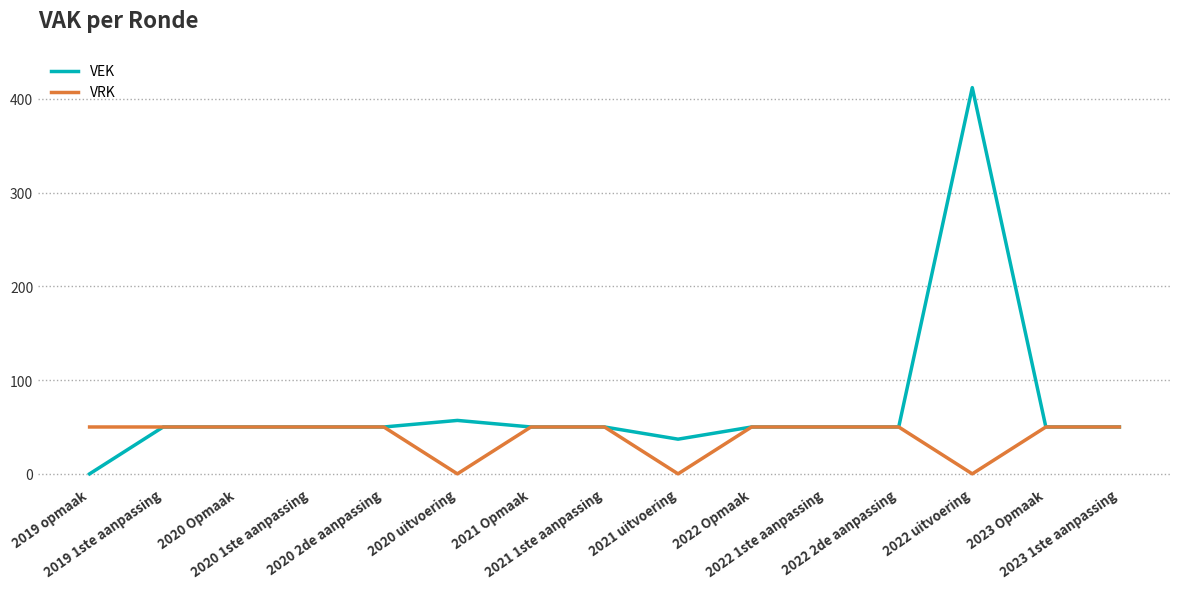

List the series in order of their peak value, highest first.

VEK, VRK